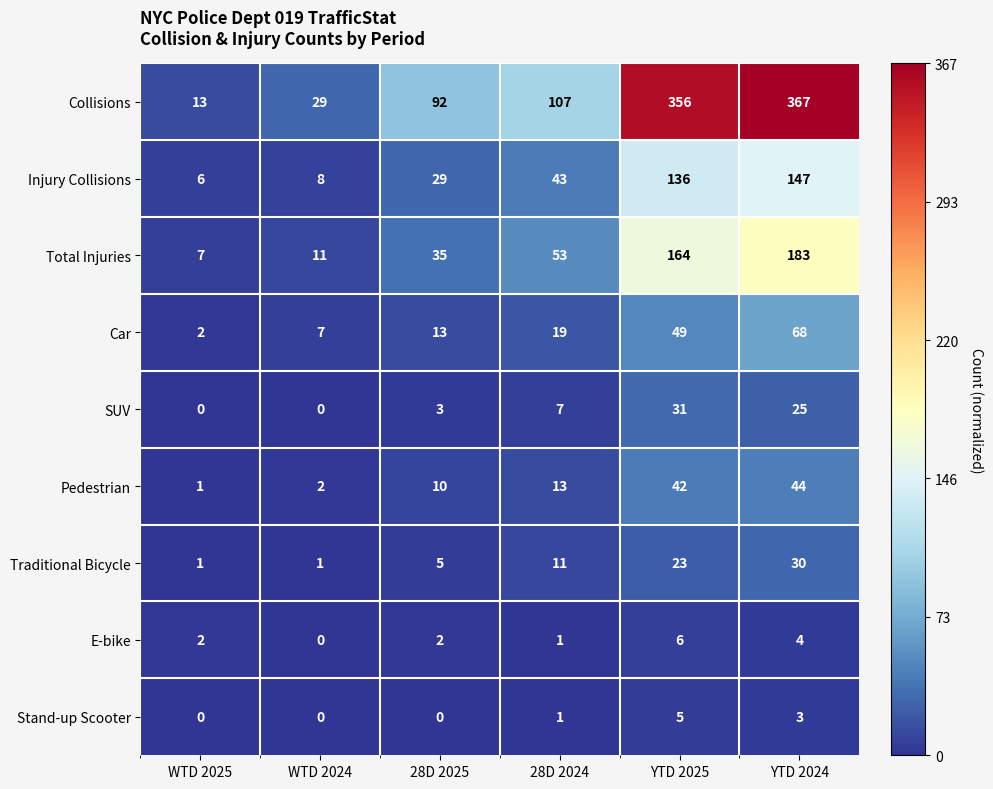

What is the difference between the maximum and second lowest values in the Injury Collisions series?

139